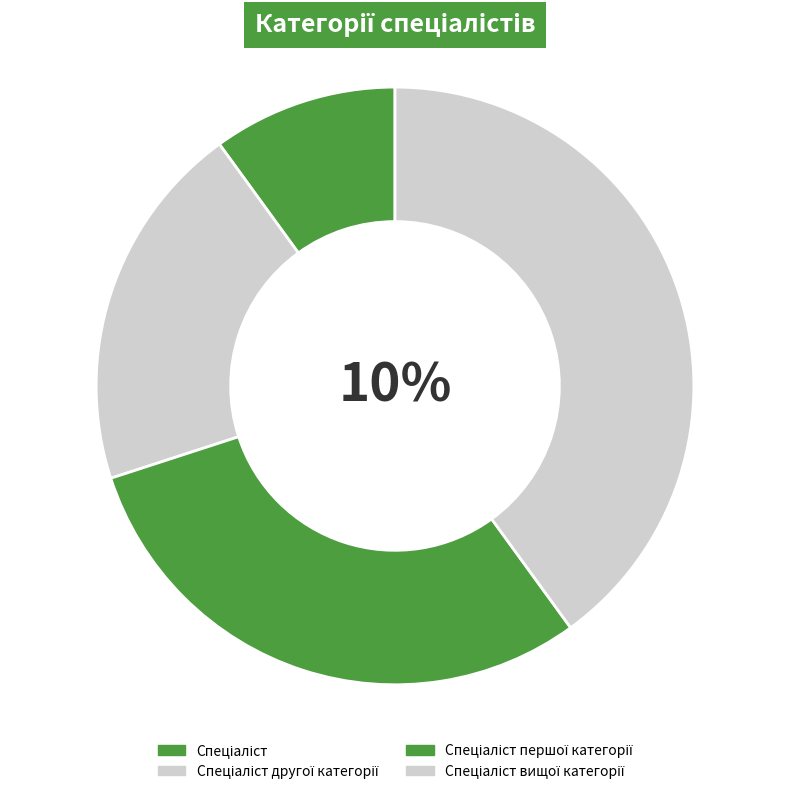

Which category has the smallest portion of the pie?

Спеціаліст